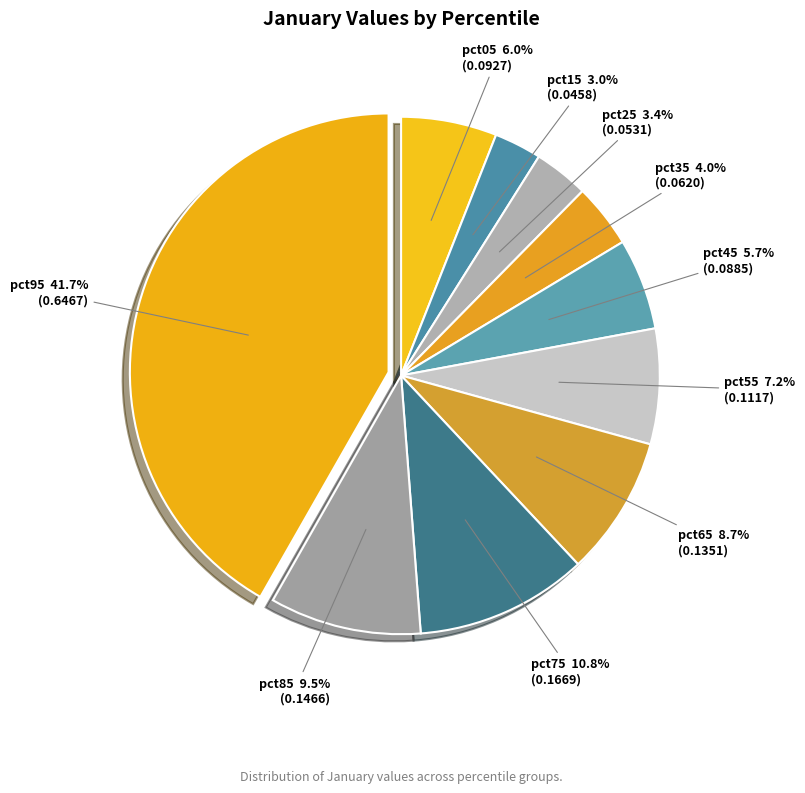

Count the number of slices in the pie.

10